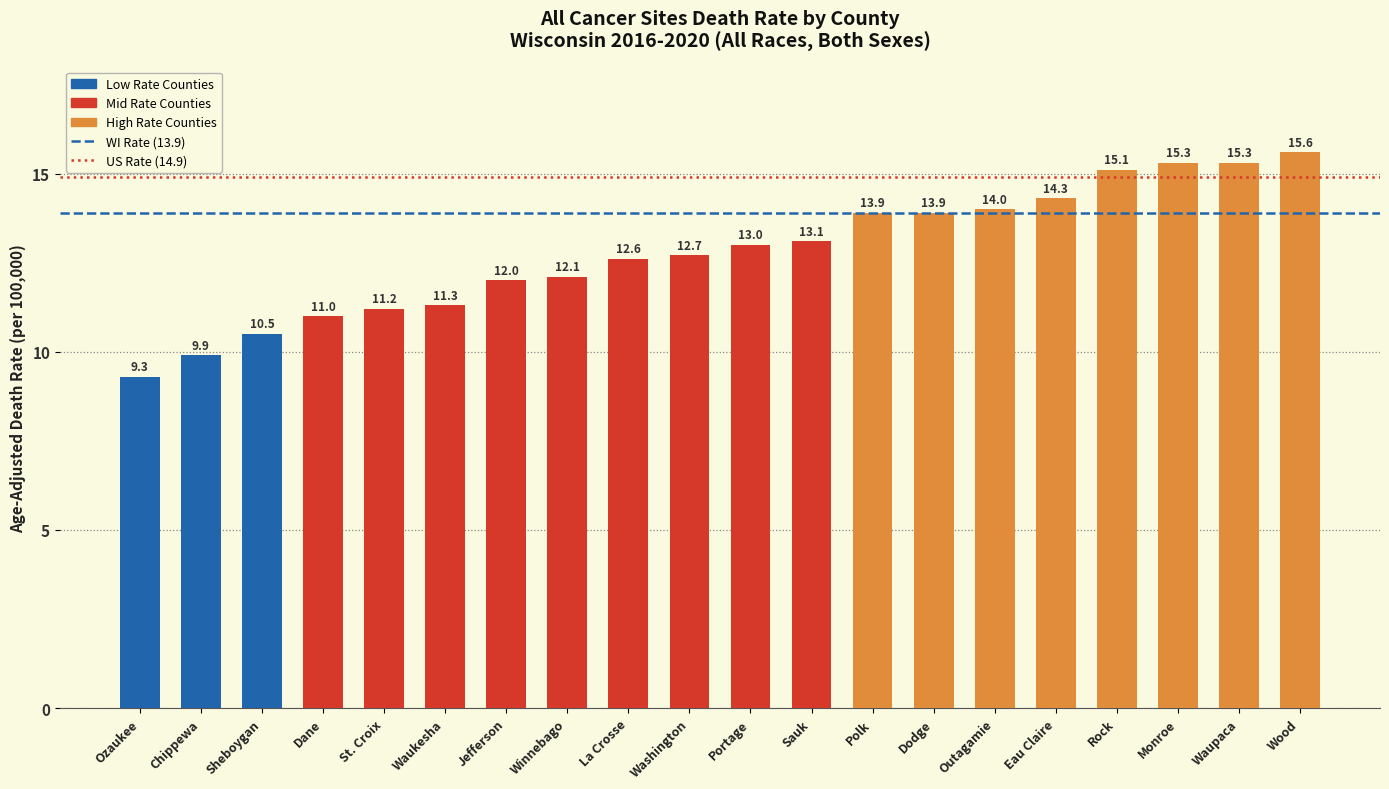

What is the change in value from Sheboygan to Rock?

+4.6